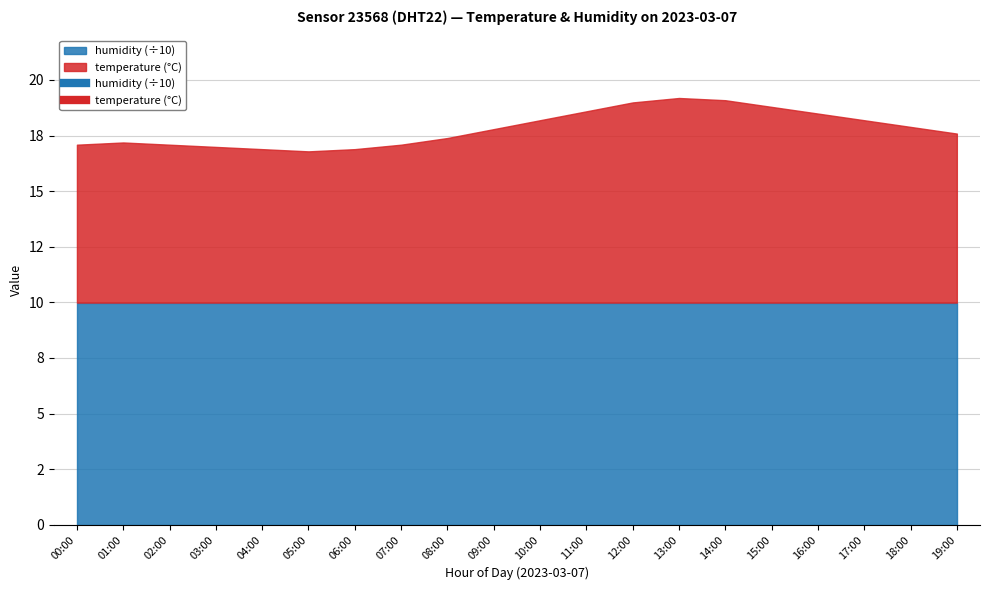

What is the label of the 11th point from the left?

10:00